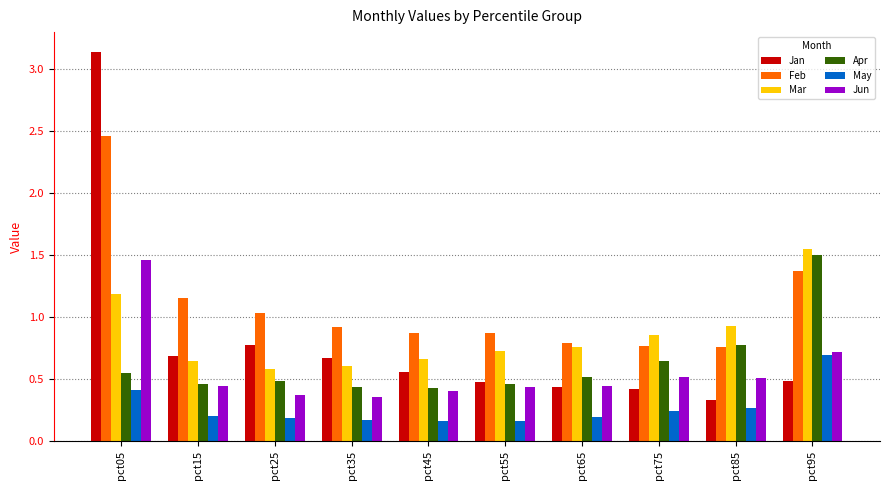

Between pct65 and pct75, which series saw the biggest shift?

Apr